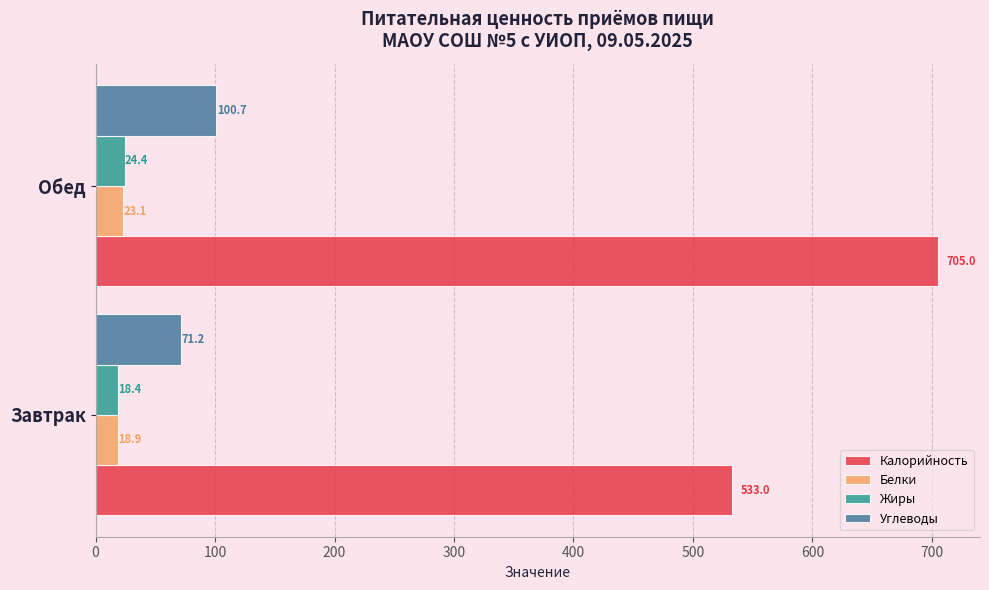

Which series has the largest total across all categories?

Калорийность